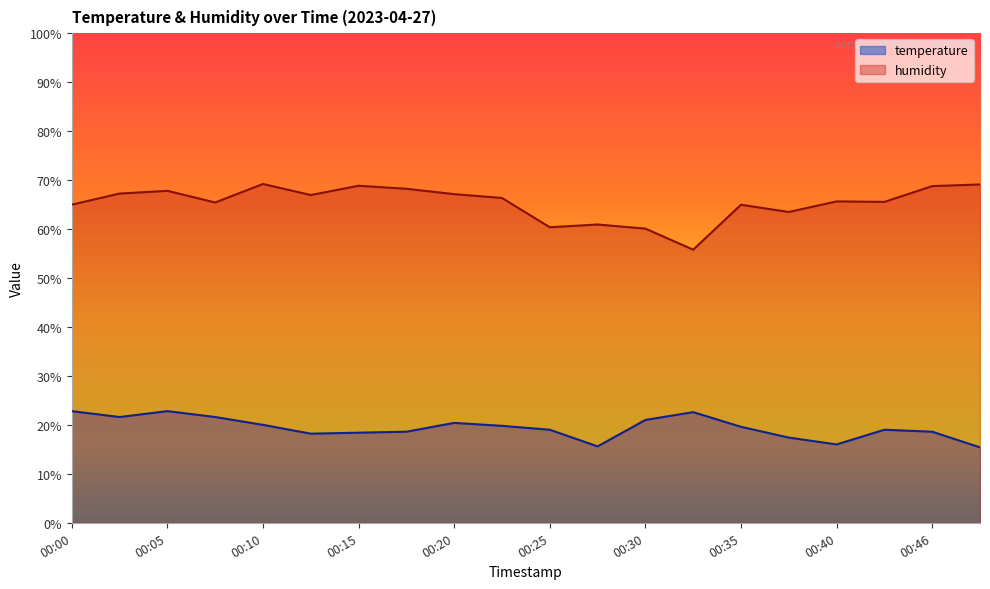

Is it true that humidity equals 69.2 at 00:10?

True